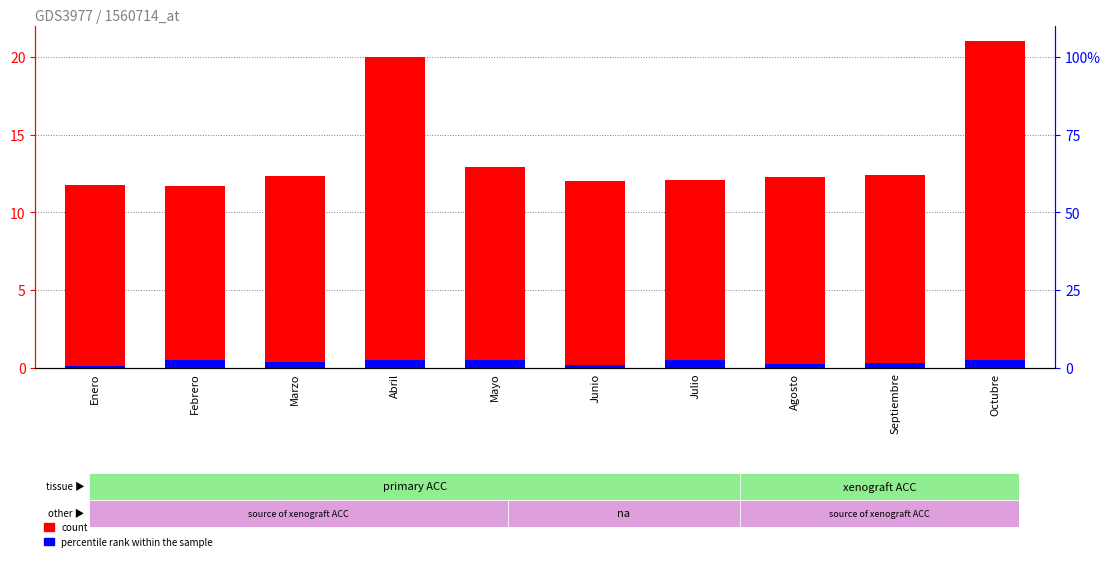

What is the value of the count bar at the 10th from the left?

21.0